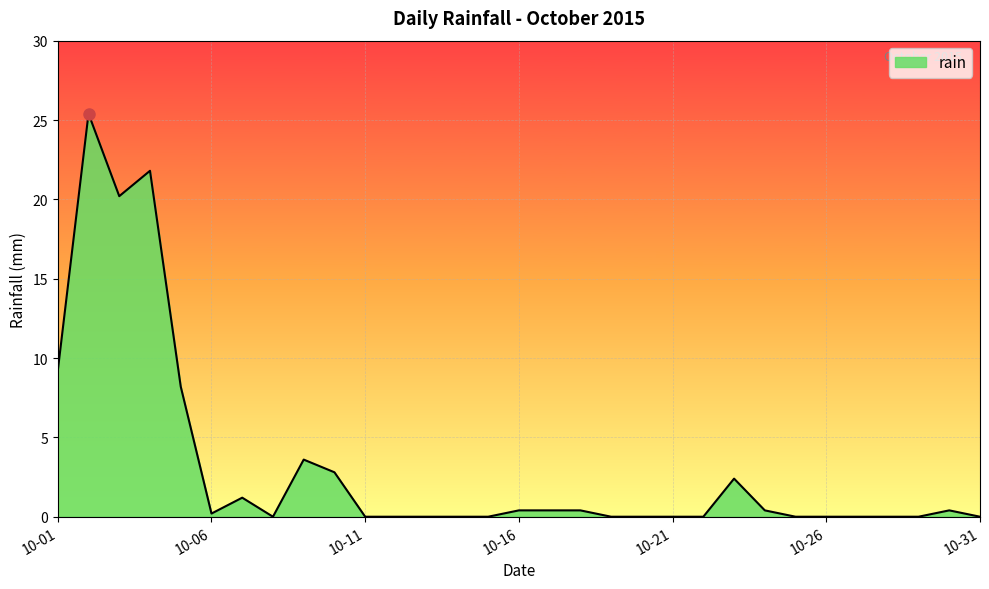

What is the difference between the maximum and minimum values?

25.4